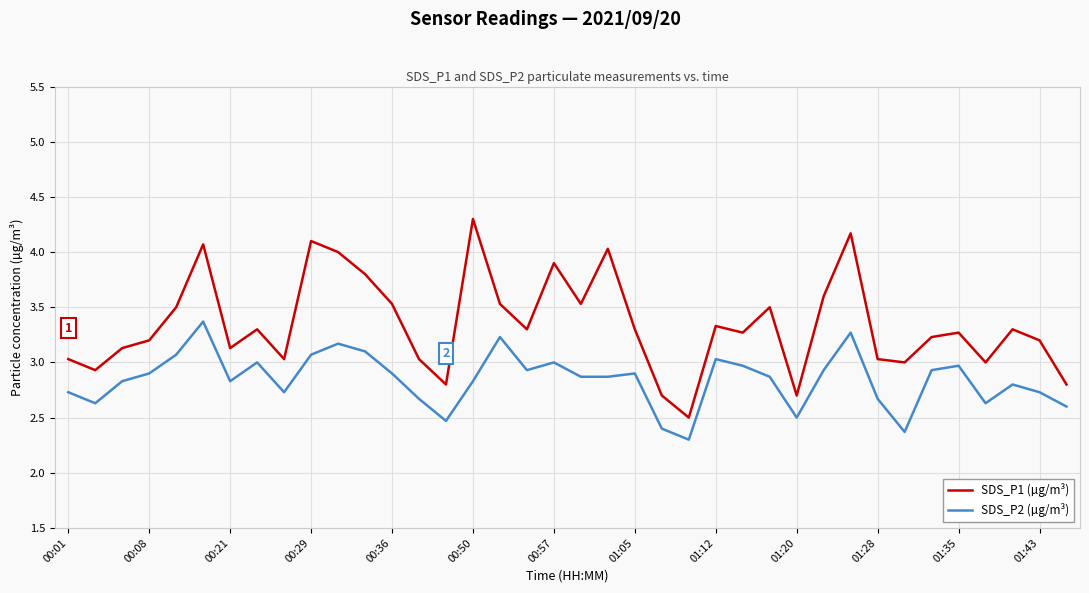

List the series in order of their overall mean, lowest first.

SDS_P2 (µg/m³), SDS_P1 (µg/m³)